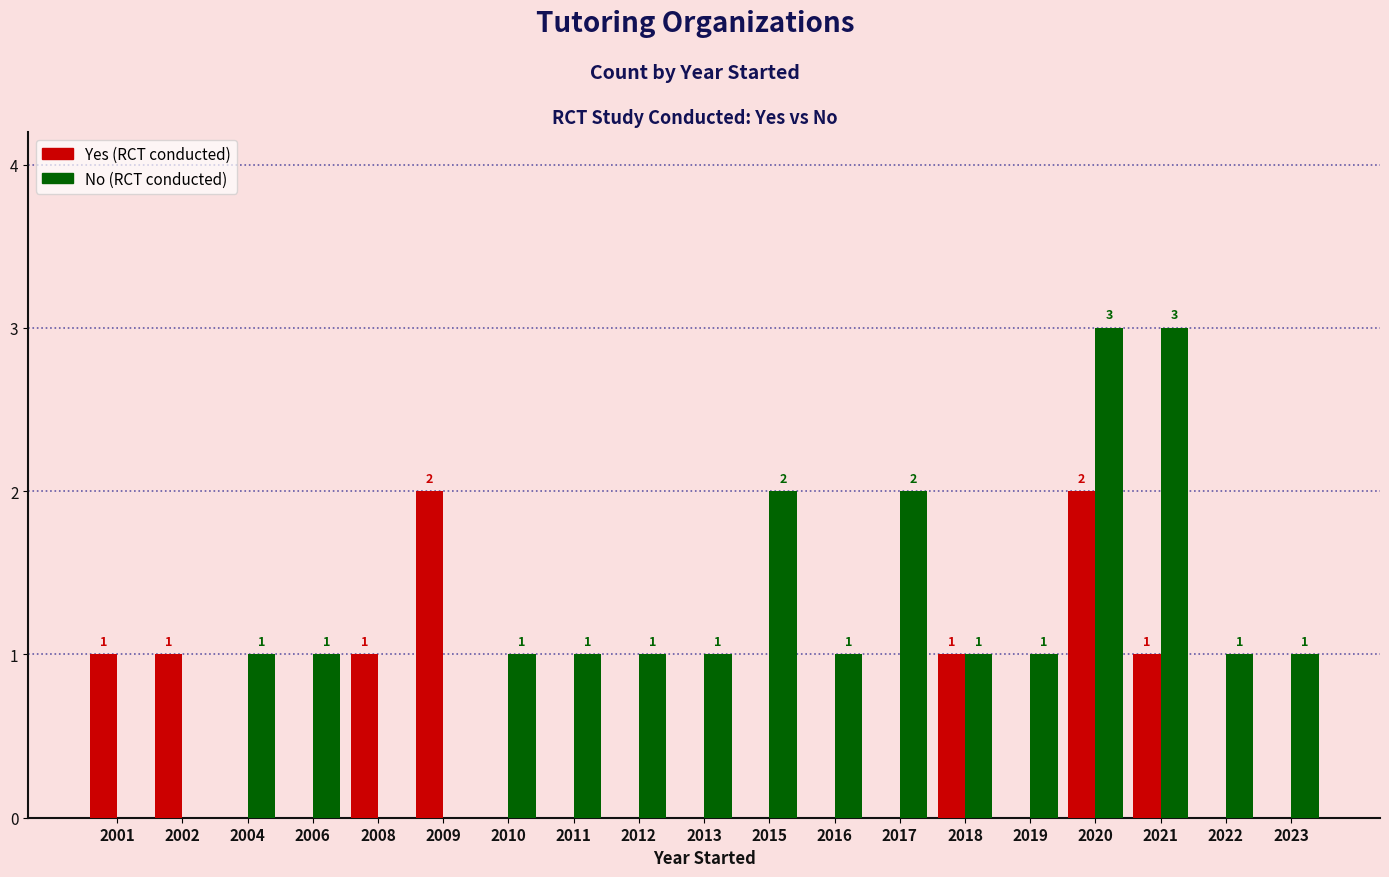

What is the total value across all series at 2021?

4